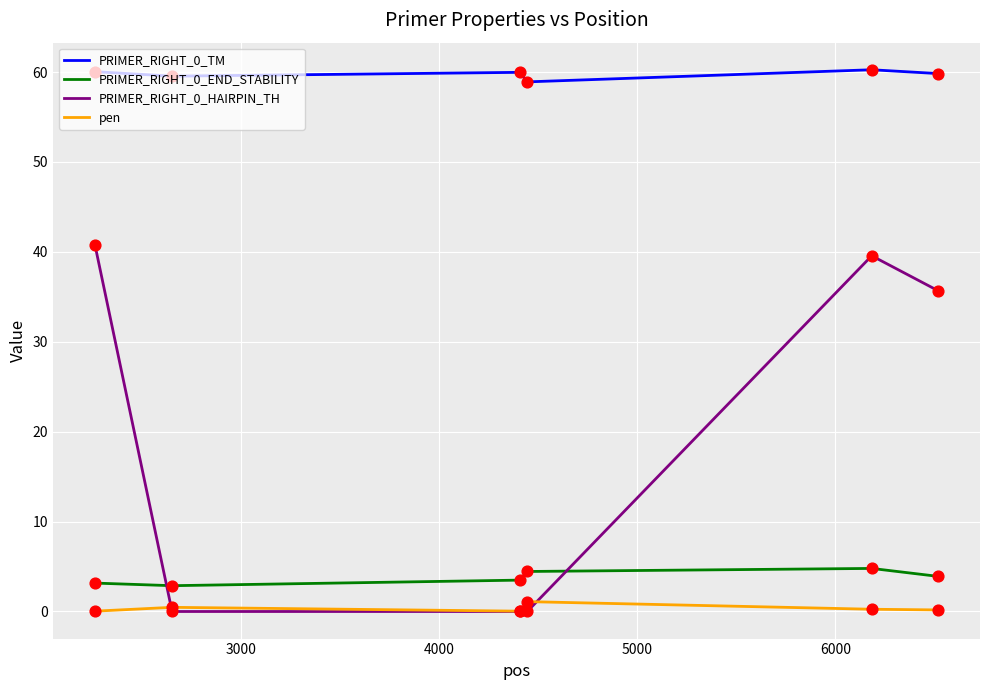

True or false: PRIMER_RIGHT_0_END_STABILITY and PRIMER_RIGHT_0_TM intersect in this chart.

False